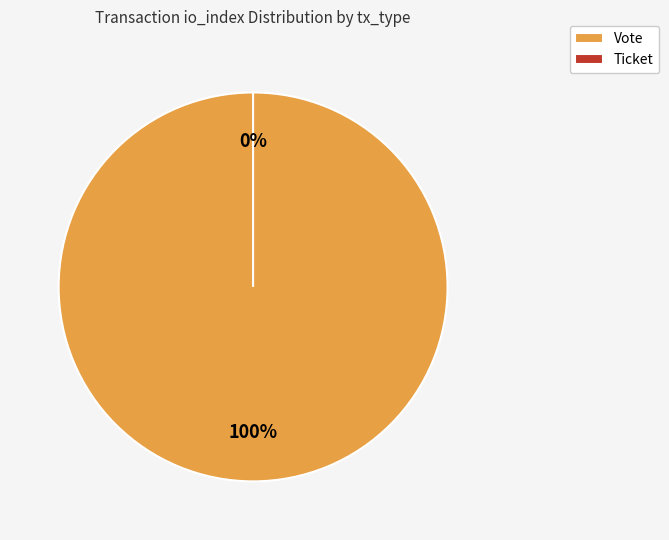

Which slice is the smallest?

Ticket